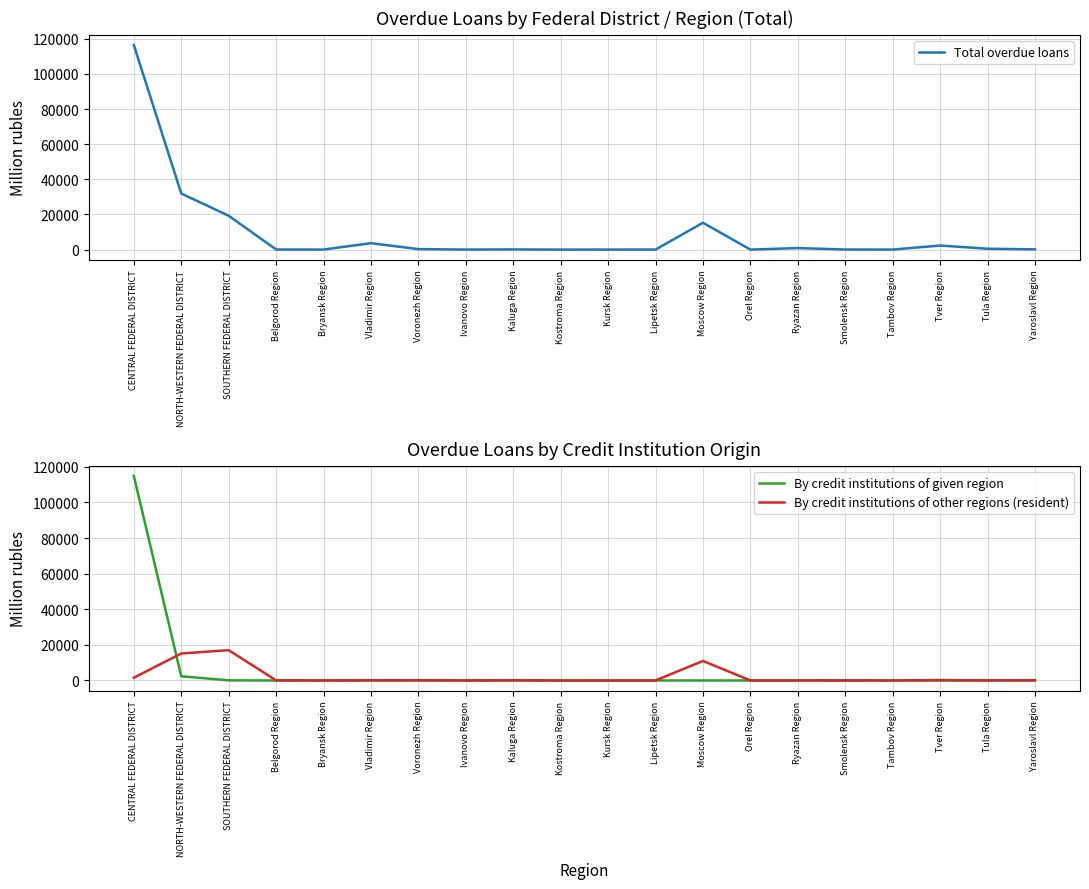

True or false: Total overdue loans and By credit institutions of other regions (resident) intersect in this chart.

False